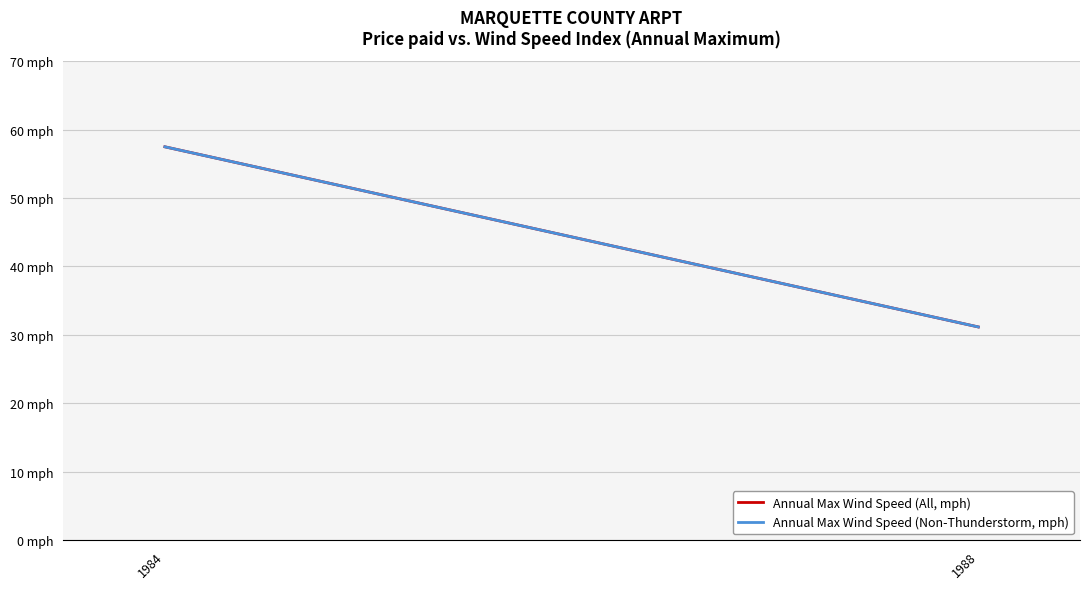

Which label corresponds to the smallest value in the chart?

1988